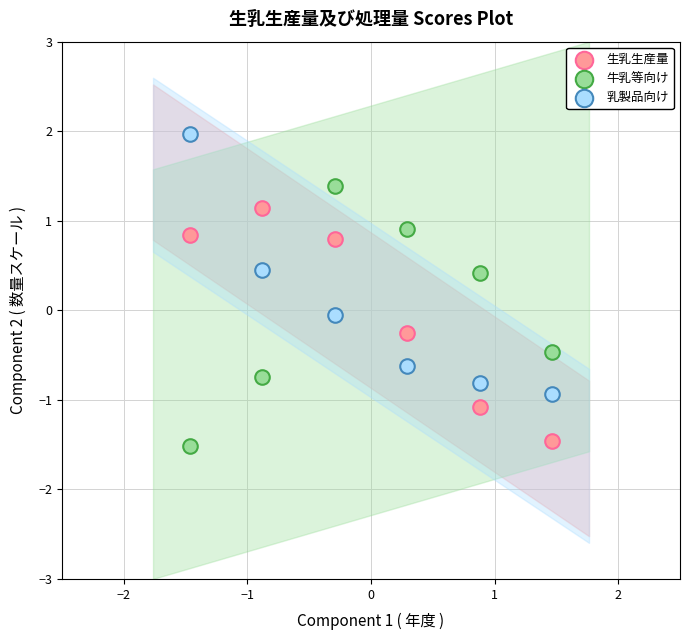

Which series reaches the maximum Y coordinate?

乳製品向け